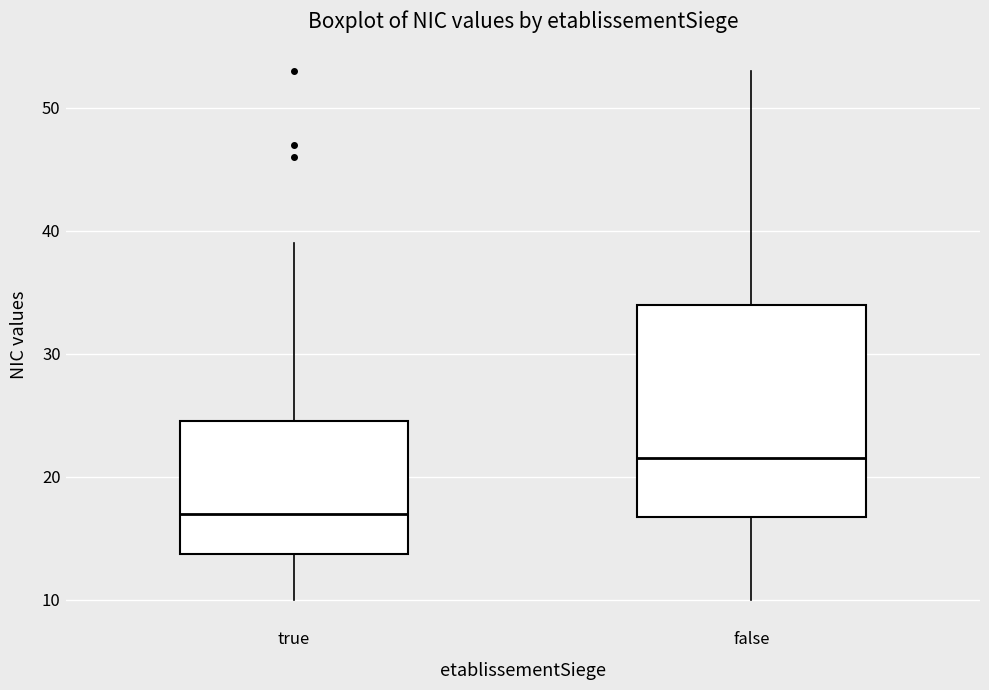

Where does the lower whisker of the box for false end on the y-axis? The values are not printed on the chart, so give them approximately, as read against the axis.

10